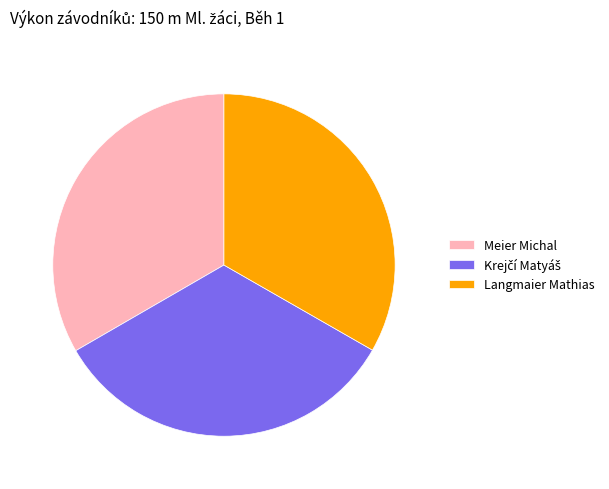

Does Meier Michal represent more than half of the total?

No